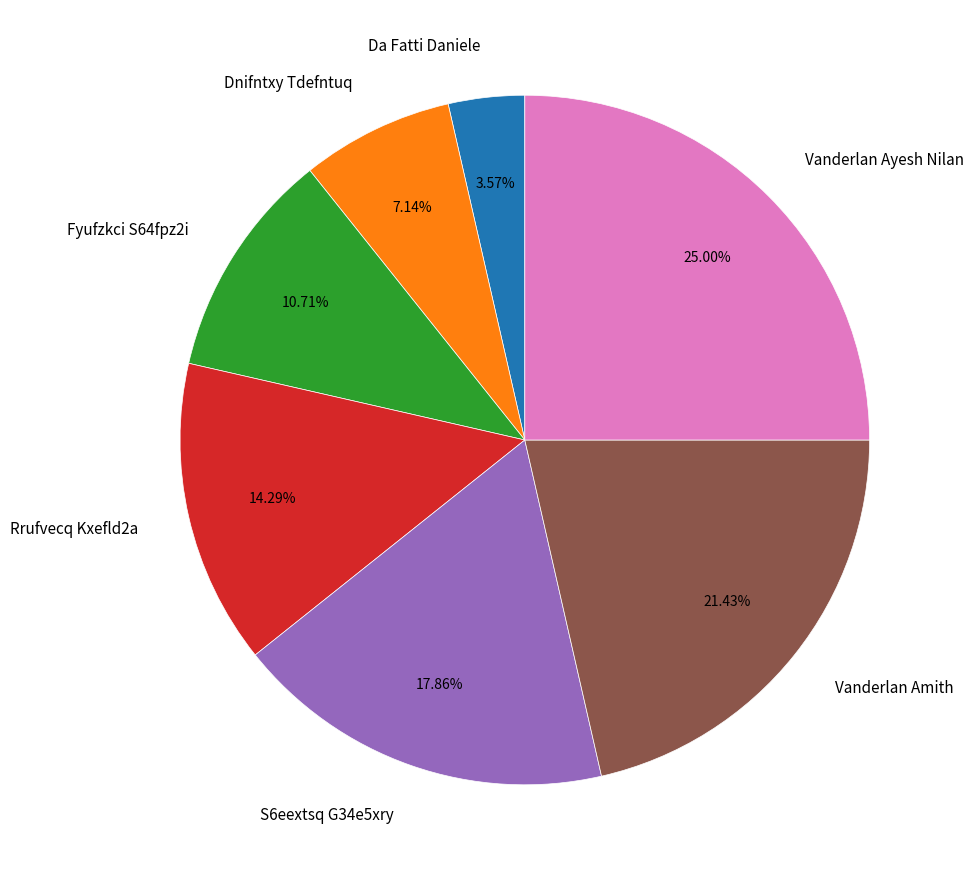

What is the ratio of the value at Vanderlan Ayesh Nilan to the value at Da Fatti Daniele?

7.0